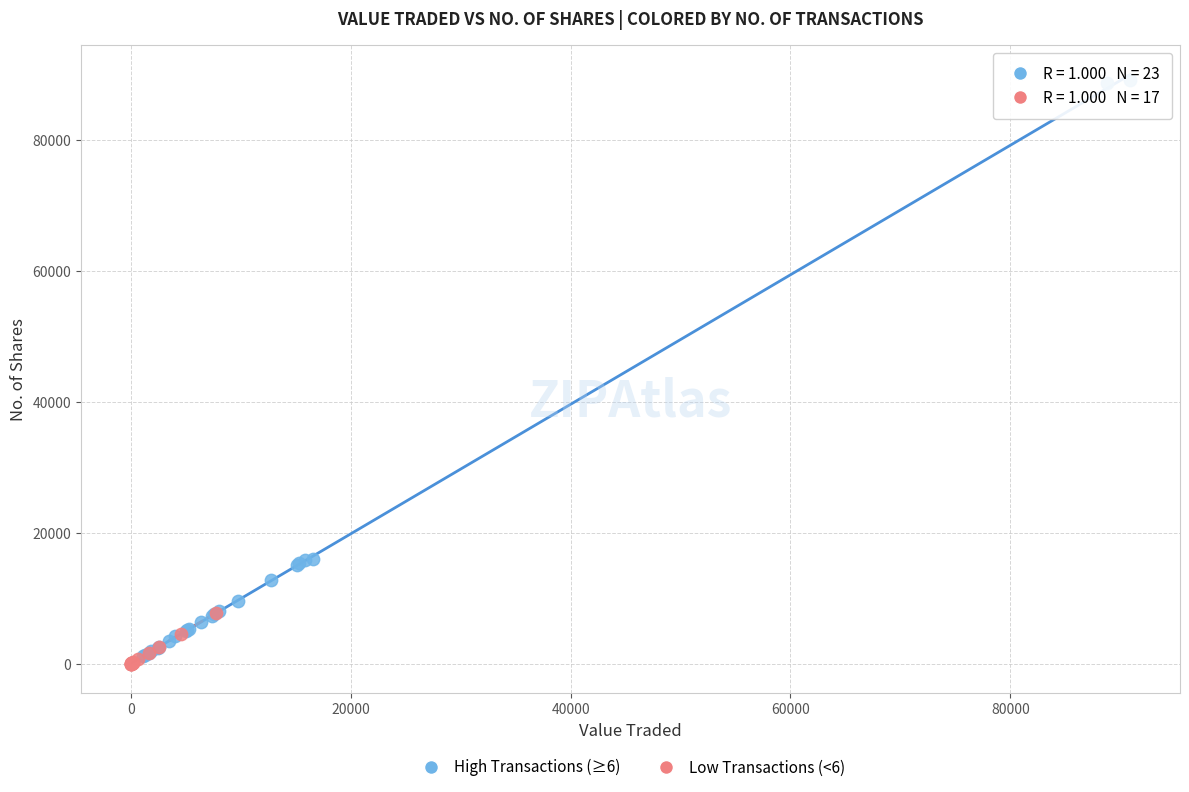

Which series contains the highest Y value?

High Transactions (≥6)